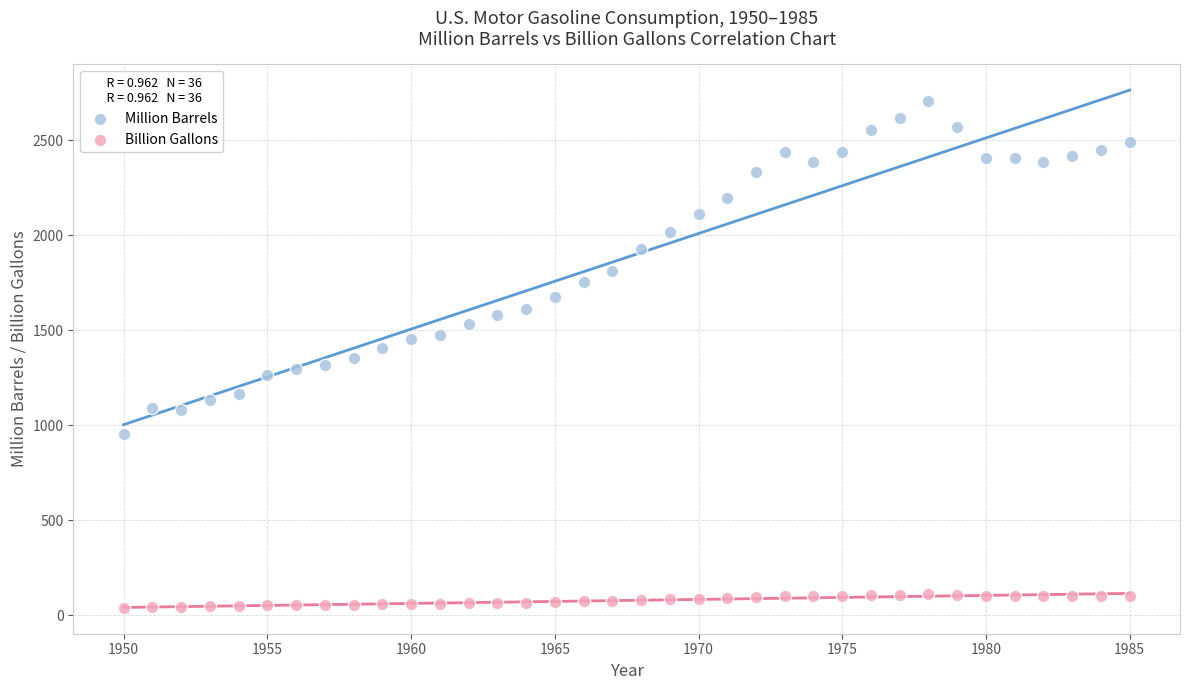

What is the X range (max minus min) for the scatter plot?

35.0